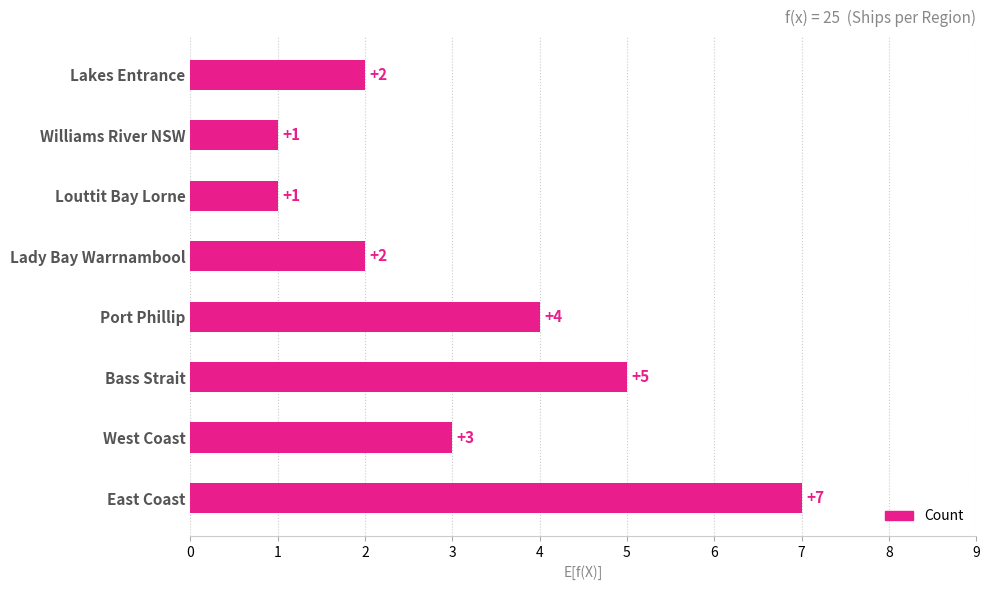

Between Bass Strait and Port Phillip, which is larger?

Bass Strait